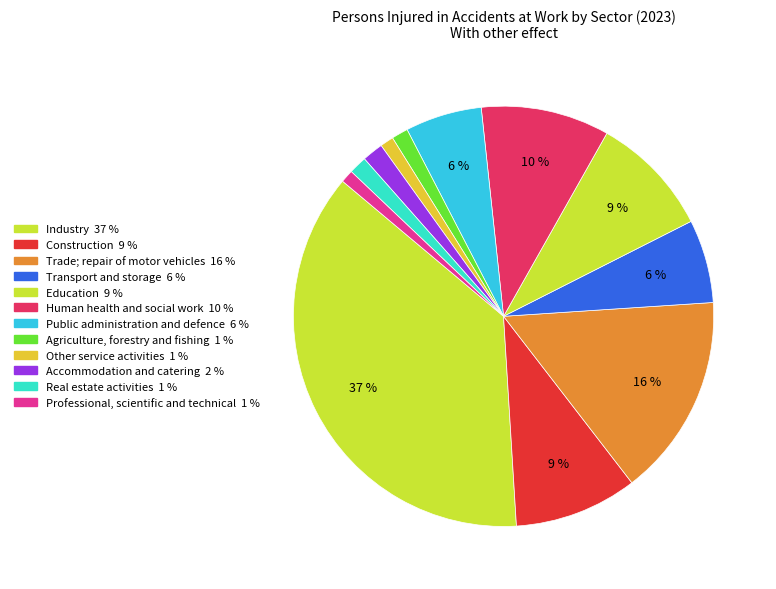

How many segments does this pie chart have?

12